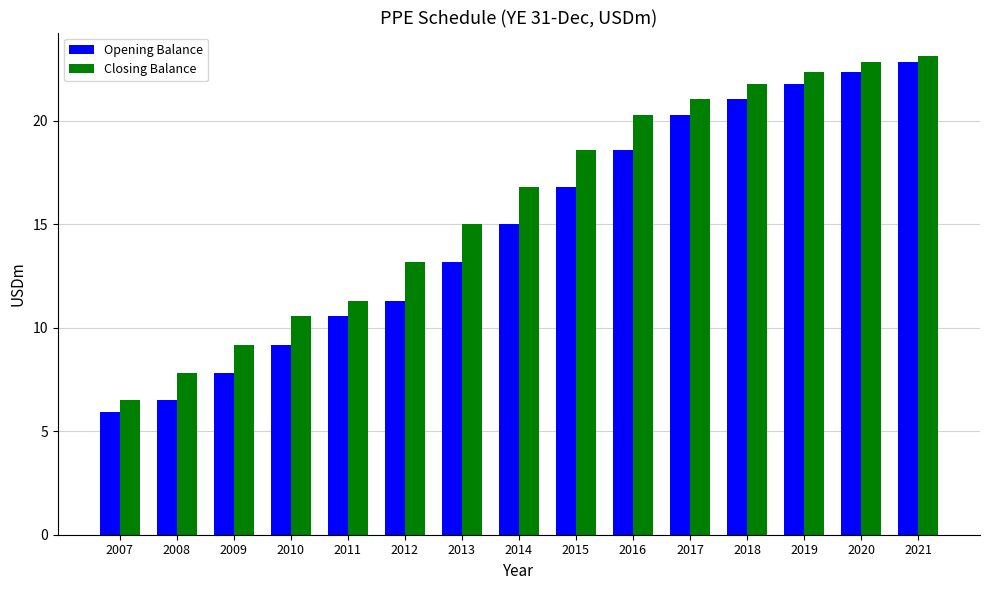

What is the spread (max minus min) of values at 2014?

1.8